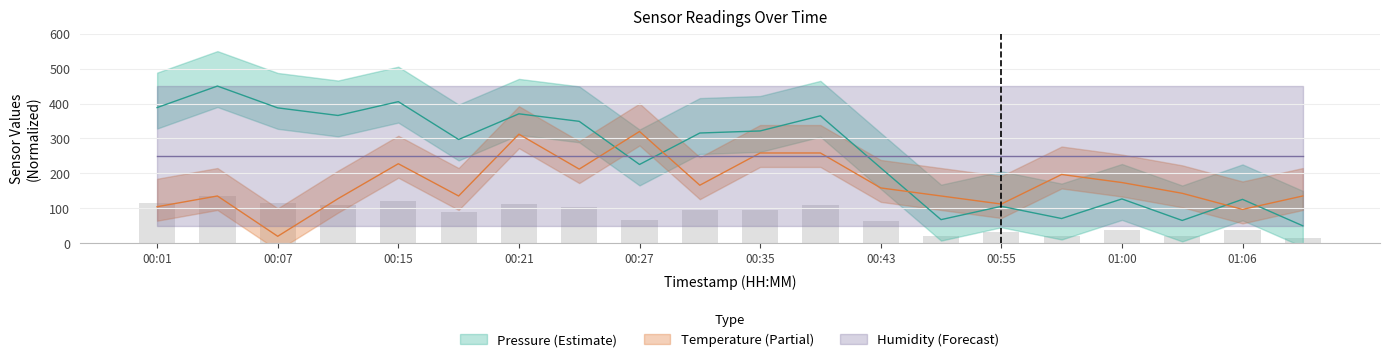

What is the greatest value displayed?

450.0